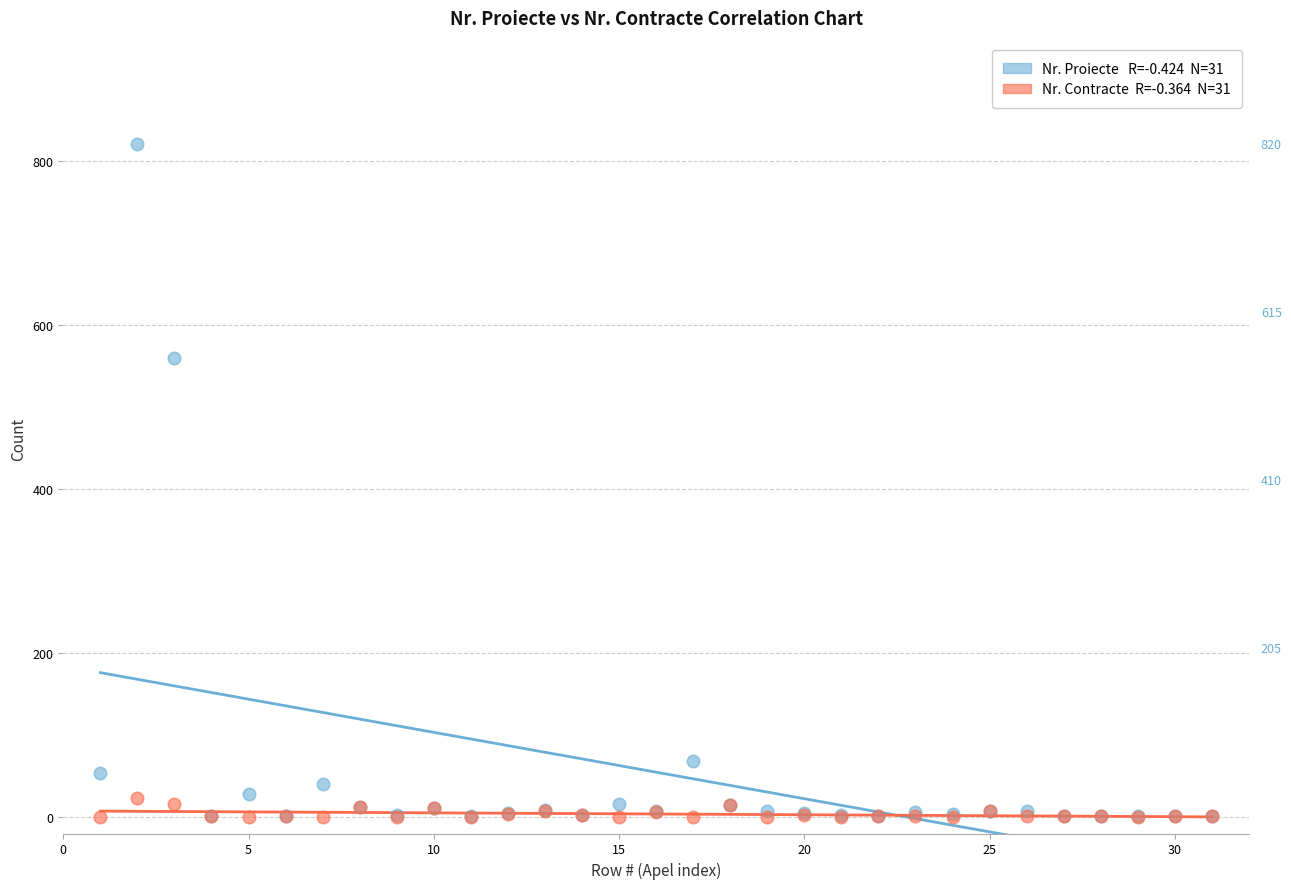

Across all series, what Y value is closest to 410?

559